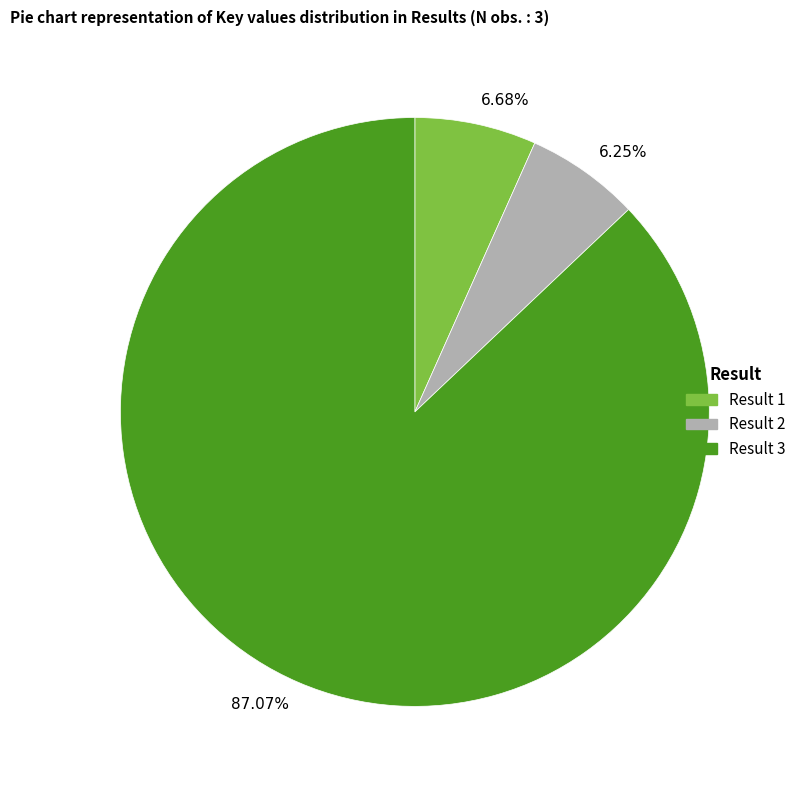

Is the sum of Result 3 and Result 2 greater than half?

Yes